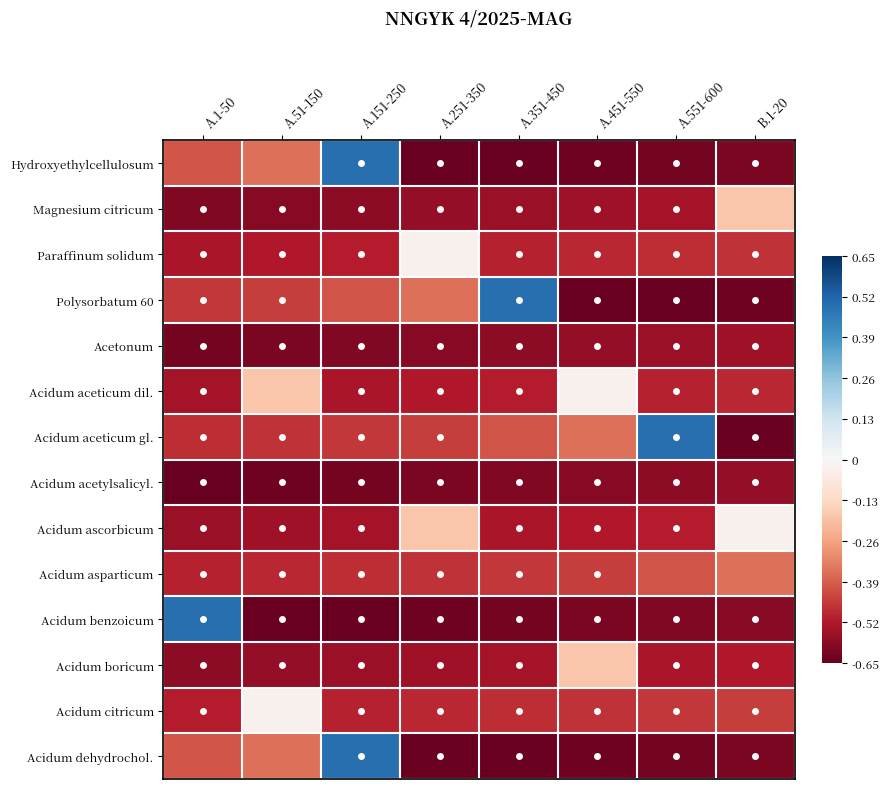

What is the maximum value shown in the chart?

0.5